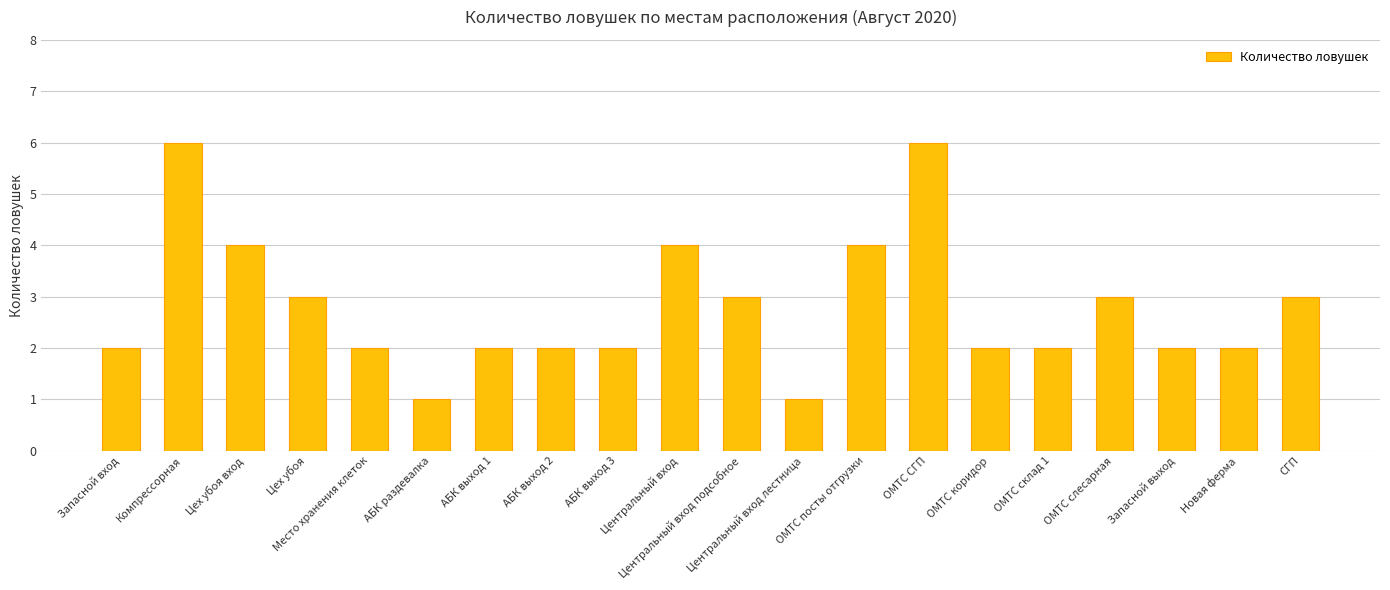

Reading left to right, list all the values displayed in this chart.

Запасной вход=2	Компрессорная=6	Цех убоя вход=4	Цех убоя=3	Место хранения клеток=2	АБК раздевалка=1	АБК выход 1=2	АБК выход 2=2	АБК выход 3=2	Центральный вход=4	Центральный вход подсобное=3	Центральный вход лестница=1	ОМТС посты отгрузки=4	ОМТС СГП=6	ОМТС коридор=2	ОМТС склад 1=2	ОМТС слесарная=3	Запасной выход=2	Новая ферма=2	СГП=3